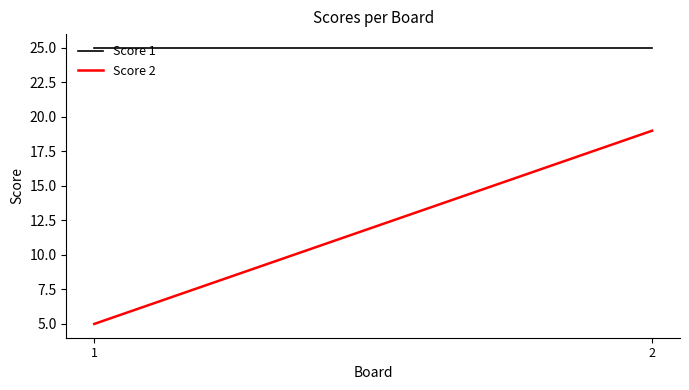

The value of Score 2 at 2 is 30. True or false?

False